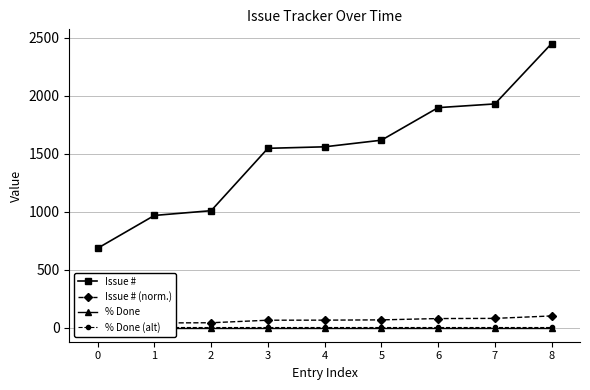

What is the value of the % Done (alt) point at the 4th from the left?

2.0